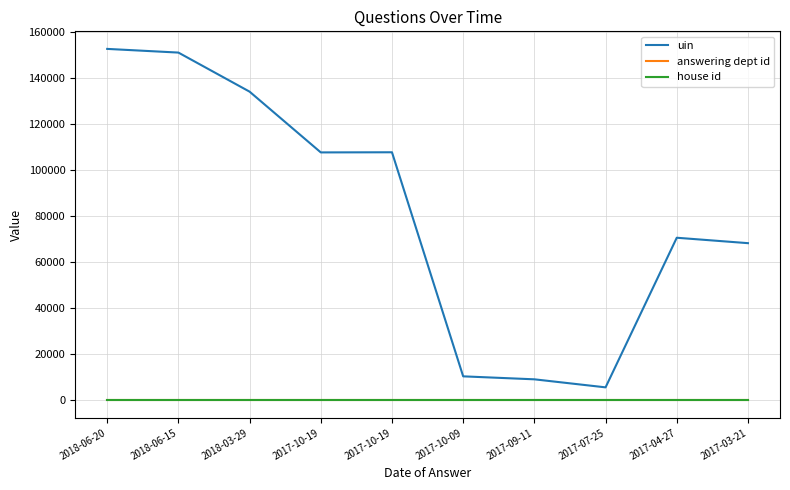

The value of answering dept id at 2017-03-21 is 96. True or false?

False